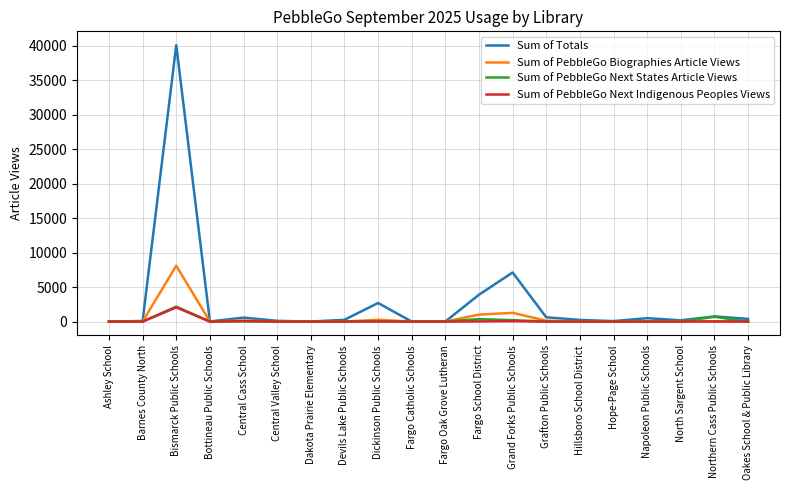

How many lines are shown in the chart?

4